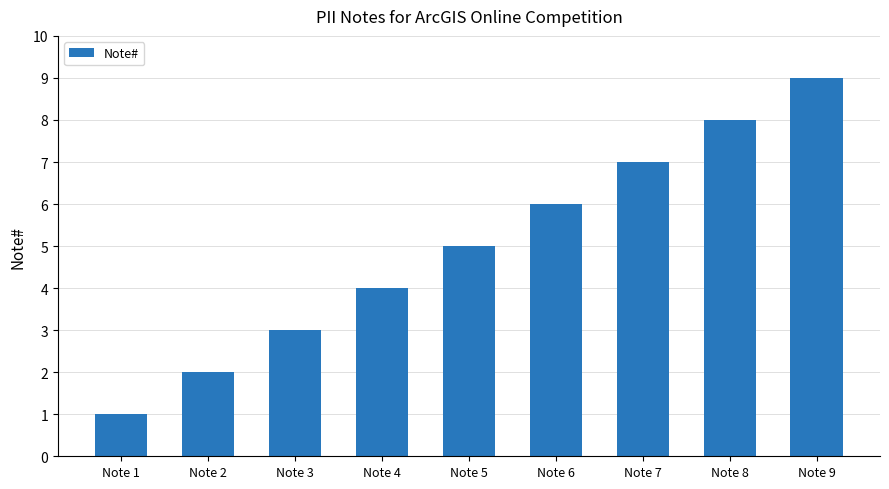

The chart shows a value of 4 at Note 4. True or false?

True